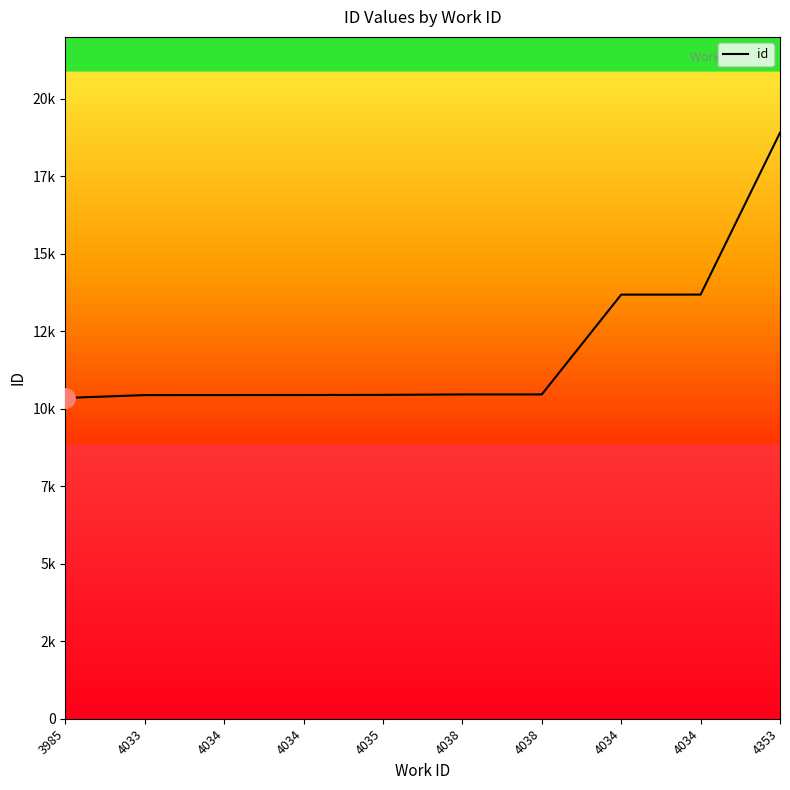

What is the average value?

11934